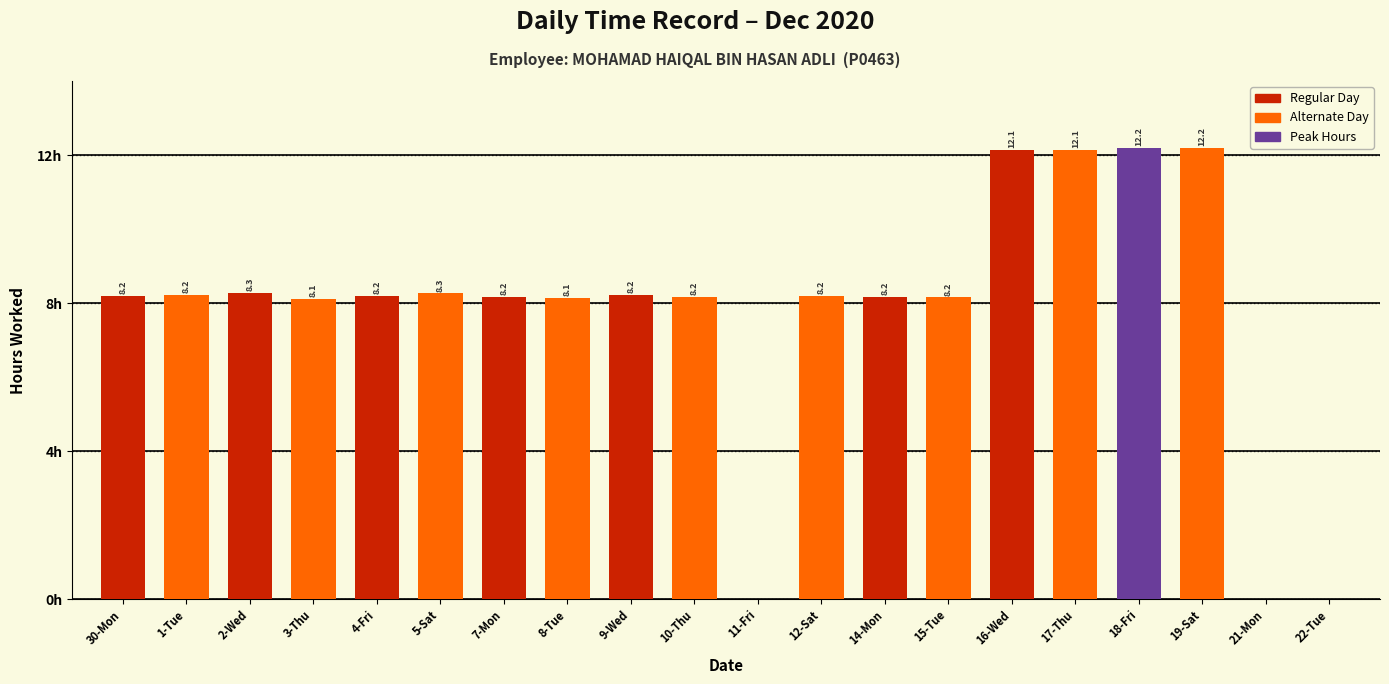

Are the bars horizontal?

No